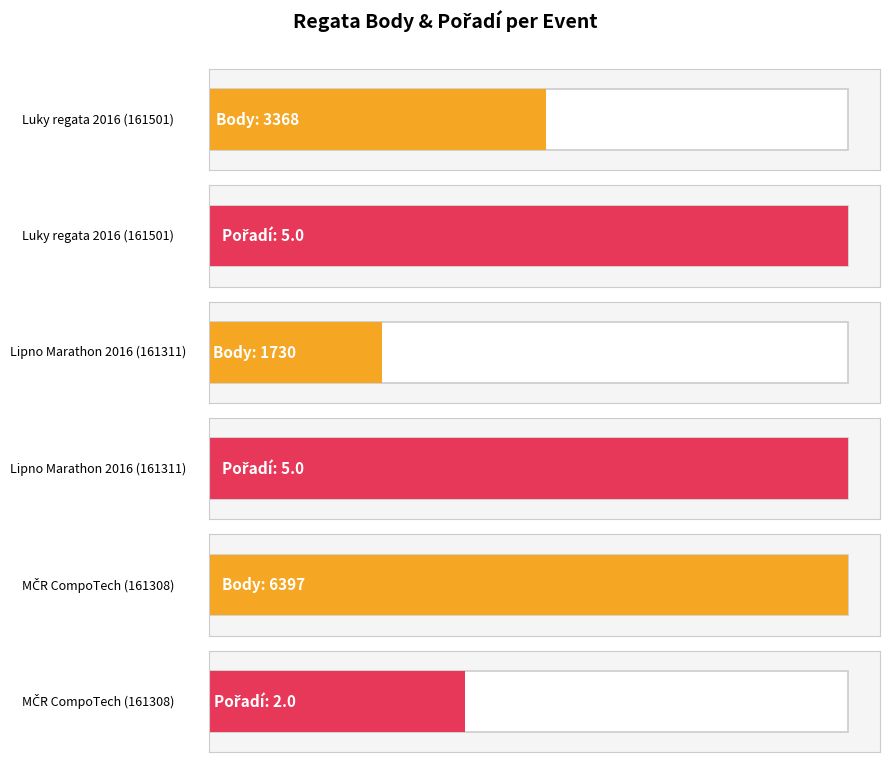

Which series has the widest spread of values?

Body